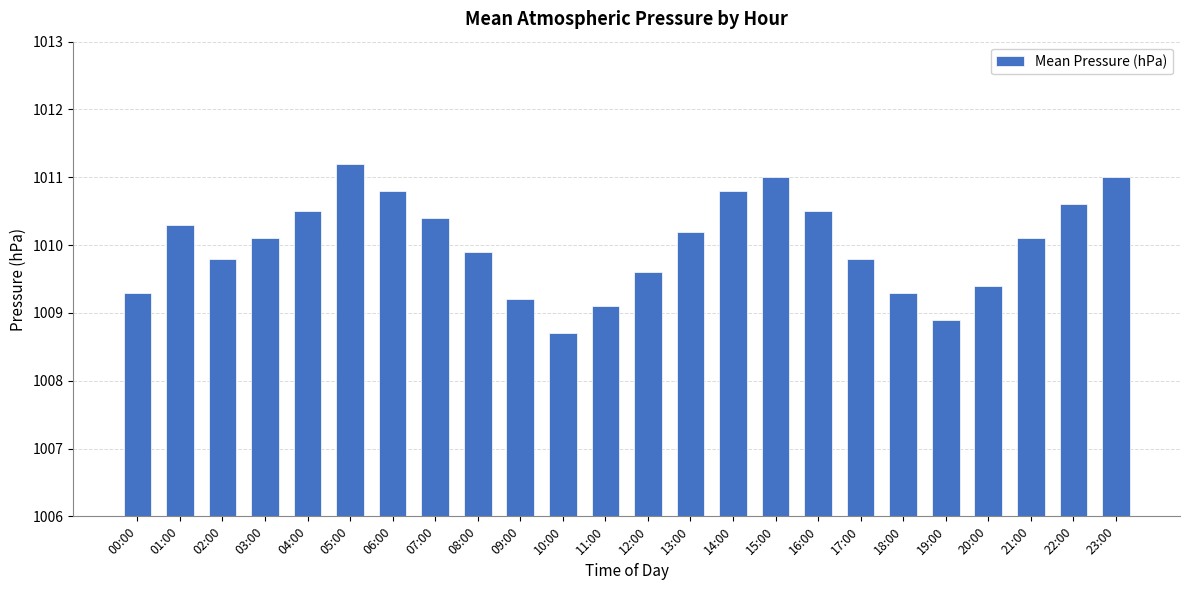

Which has a higher value, 17:00 or 00:00?

17:00